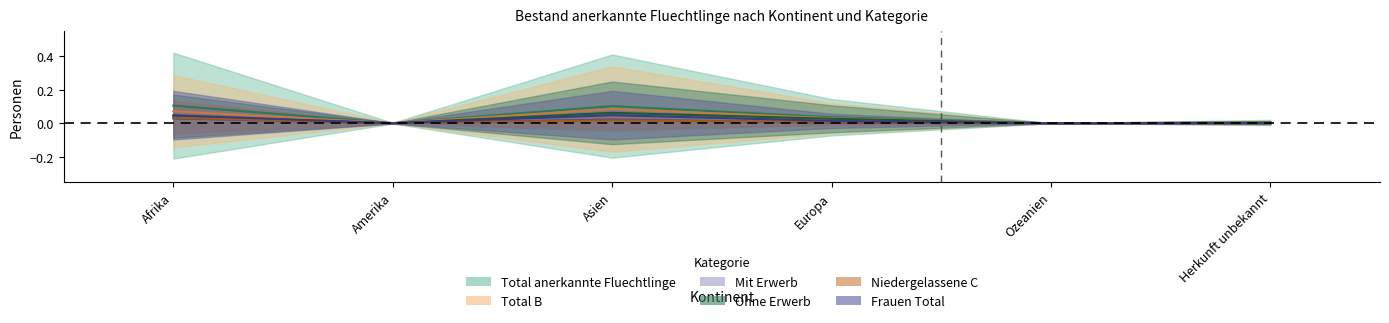

The value of Niedergelassene C at Afrika is 0.0. True or false?

True